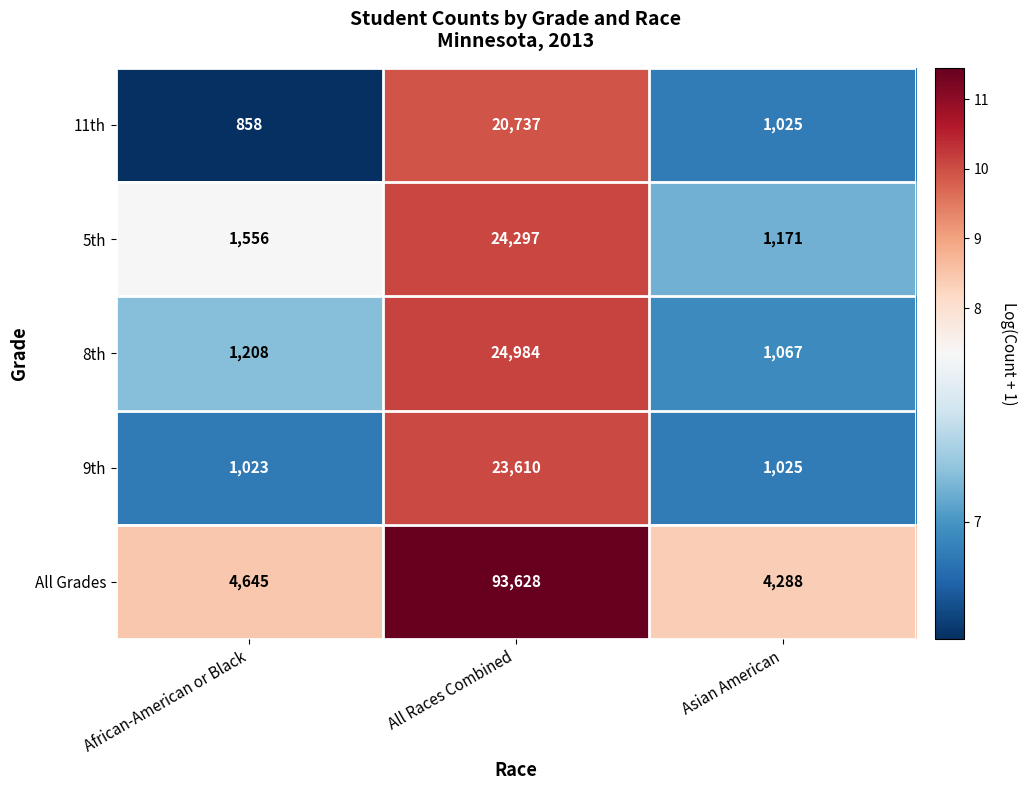

At which category is the sum across all series the highest?

All Races Combined